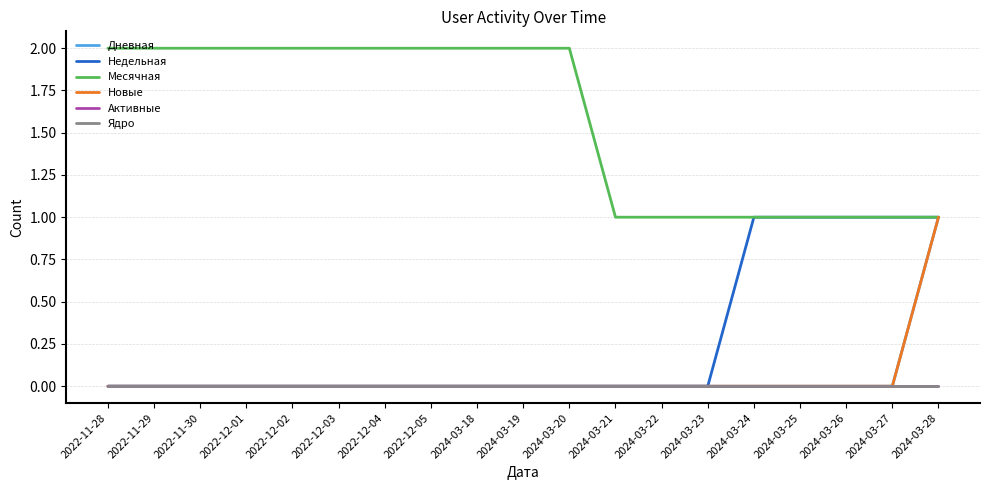

Does the chart have visible grid lines?

Yes